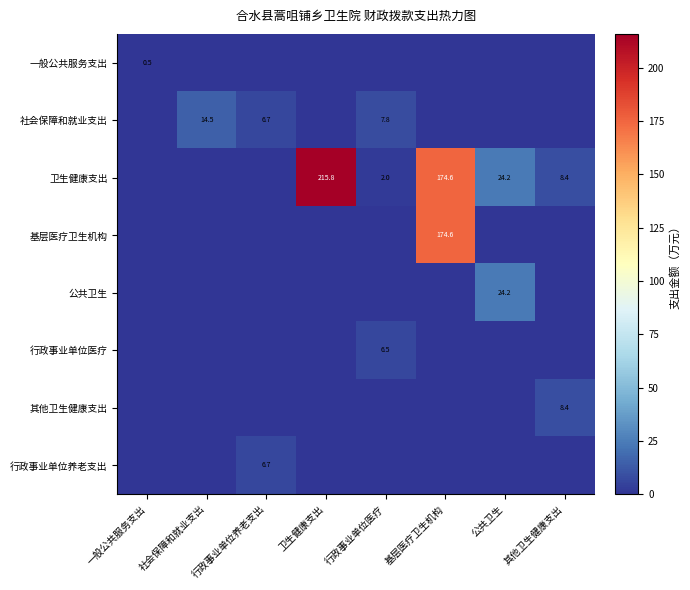

The 其他卫生健康支出 series shows 8.4 at 其他卫生健康支出. True or false?

True